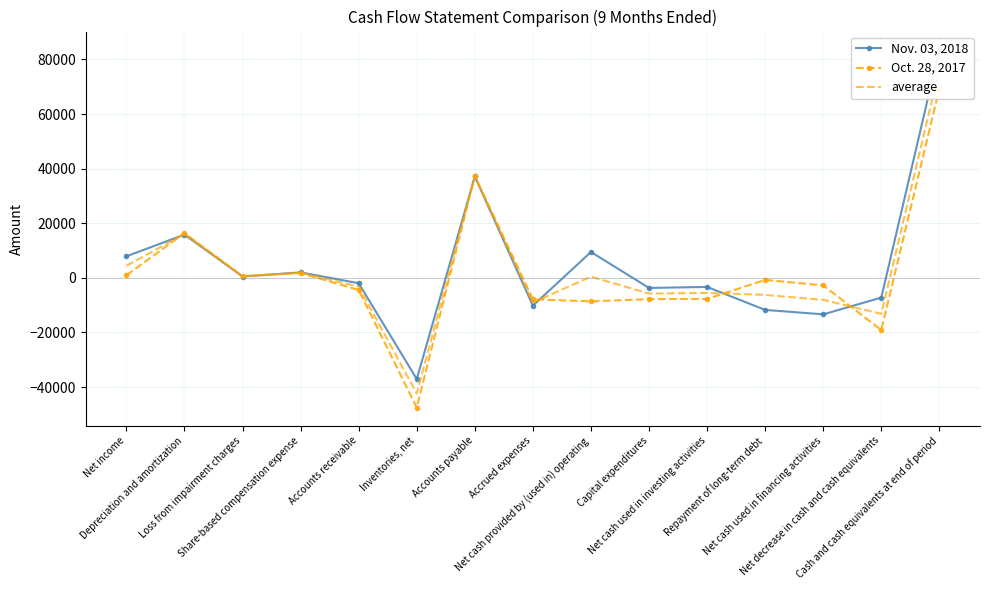

How many intersections are there between average and Oct. 28, 2017?

6